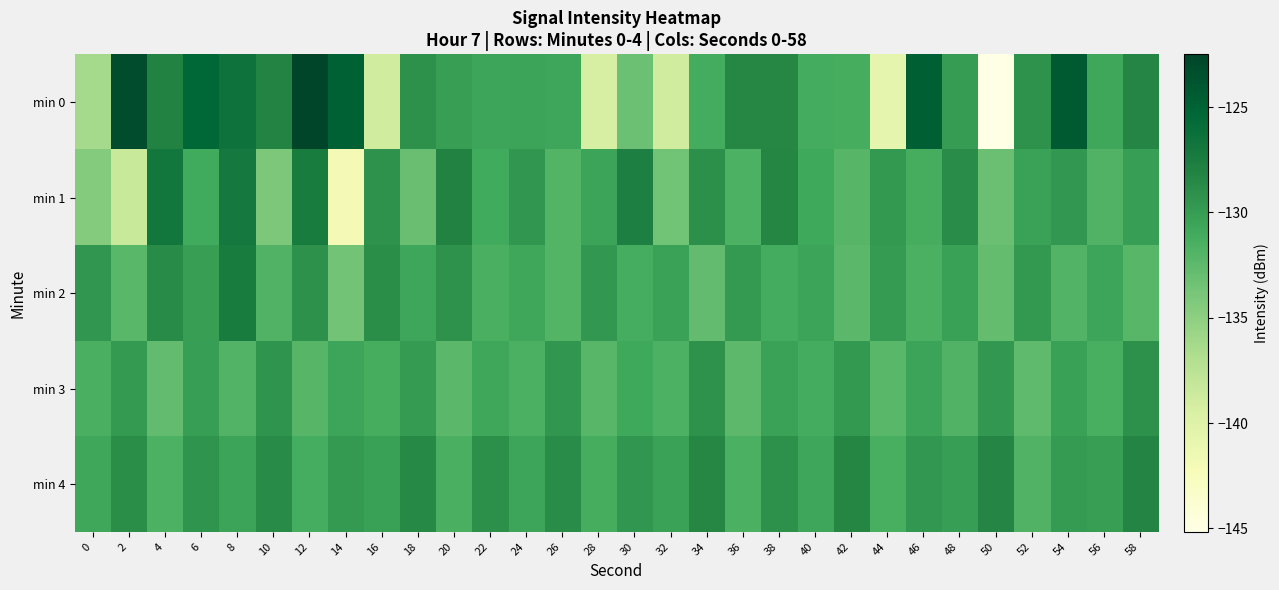

Reading left to right, what are all the values shown in this chart?

min 0: 0=-136.2	2=-123.2	4=-128.1	6=-125.2	8=-126.5	10=-128.1	12=-122.5	14=-124.9	16=-138.9	18=-129.2	20=-130.1	22=-130.6	24=-130.6	26=-130.7	28=-139.4	30=-133.2	32=-139.0	34=-131.2	36=-128.5	38=-128.5	40=-131.1	42=-131.3	44=-140.7	46=-124.8	48=-130.0	50=-145.2	52=-129.3	54=-124.4	56=-130.8	58=-128.3
min 1: 0=-134.5	2=-138.4	4=-126.9	6=-131.0	8=-127.0	10=-134.1	12=-127.4	14=-142.0	16=-129.3	18=-133.1	20=-128.0	22=-131.0	24=-129.5	26=-132.0	28=-130.5	30=-127.8	32=-133.5	34=-129.1	36=-131.7	38=-128.4	40=-130.9	42=-132.1	44=-129.7	46=-131.3	48=-128.8	50=-133.2	52=-130.4	54=-129.6	56=-131.8	58=-130.2
min 2: 0=-129.5	2=-132.3	4=-128.7	6=-130.1	8=-127.4	10=-131.8	12=-129.2	14=-133.6	16=-128.9	18=-130.7	20=-129.3	22=-131.5	24=-130.8	26=-132.0	28=-129.6	30=-131.2	32=-130.4	34=-132.7	36=-129.8	38=-131.1	40=-130.5	42=-132.4	44=-129.9	46=-131.6	48=-130.3	50=-132.8	52=-129.7	54=-131.9	56=-130.6	58=-132.2
min 3: 0=-131.5	2=-129.8	4=-132.7	6=-130.2	8=-131.9	10=-129.4	12=-132.1	14=-130.6	16=-131.3	18=-129.9	20=-132.4	22=-130.8	24=-131.6	26=-129.5	28=-132.2	30=-130.9	32=-131.7	34=-129.3	36=-132.5	38=-130.4	40=-131.1	42=-129.7	44=-132.3	46=-130.5	48=-131.8	50=-129.6	52=-132.6	54=-130.3	56=-131.4	58=-129.2
min 4: 0=-130.8	2=-128.9	4=-131.7	6=-129.4	8=-130.5	10=-128.7	12=-131.2	14=-129.8	16=-130.3	18=-128.6	20=-131.5	22=-129.1	24=-130.6	26=-128.8	28=-131.3	30=-129.5	32=-130.4	34=-128.5	36=-131.6	38=-129.2	40=-130.7	42=-128.4	44=-131.4	46=-129.6	48=-130.2	50=-128.3	52=-131.8	54=-129.9	56=-130.1	58=-128.2